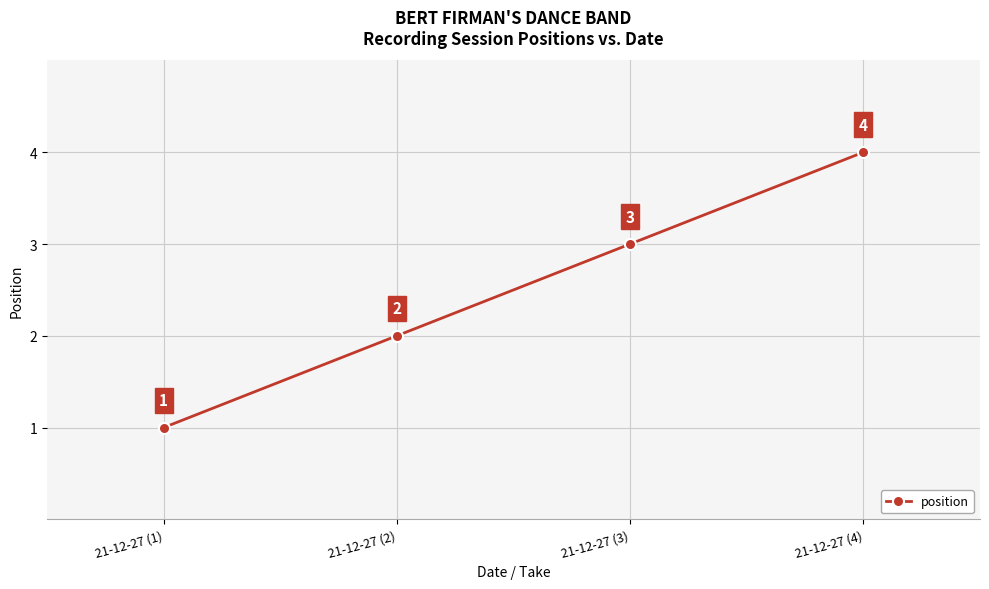

Count the values in the range 2 to 4.

3